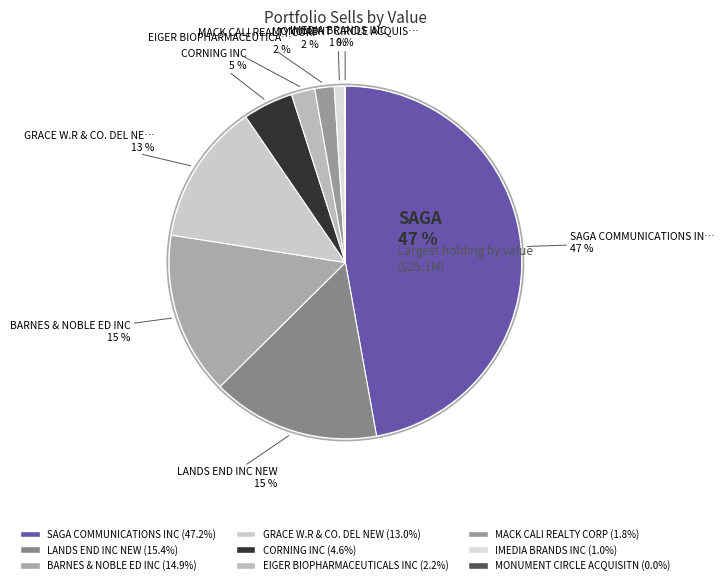

Rank the categories by value from lowest to highest.

MONUMENT CIRCLE ACQUISITN, IMEDIA BRANDS INC, MACK CALI REALTY CORP, EIGER BIOPHARMACEUTICALS INC, CORNING INC, GRACE W.R & CO. DEL NEW, BARNES & NOBLE ED INC, LANDS END INC NEW, SAGA COMMUNICATIONS INC